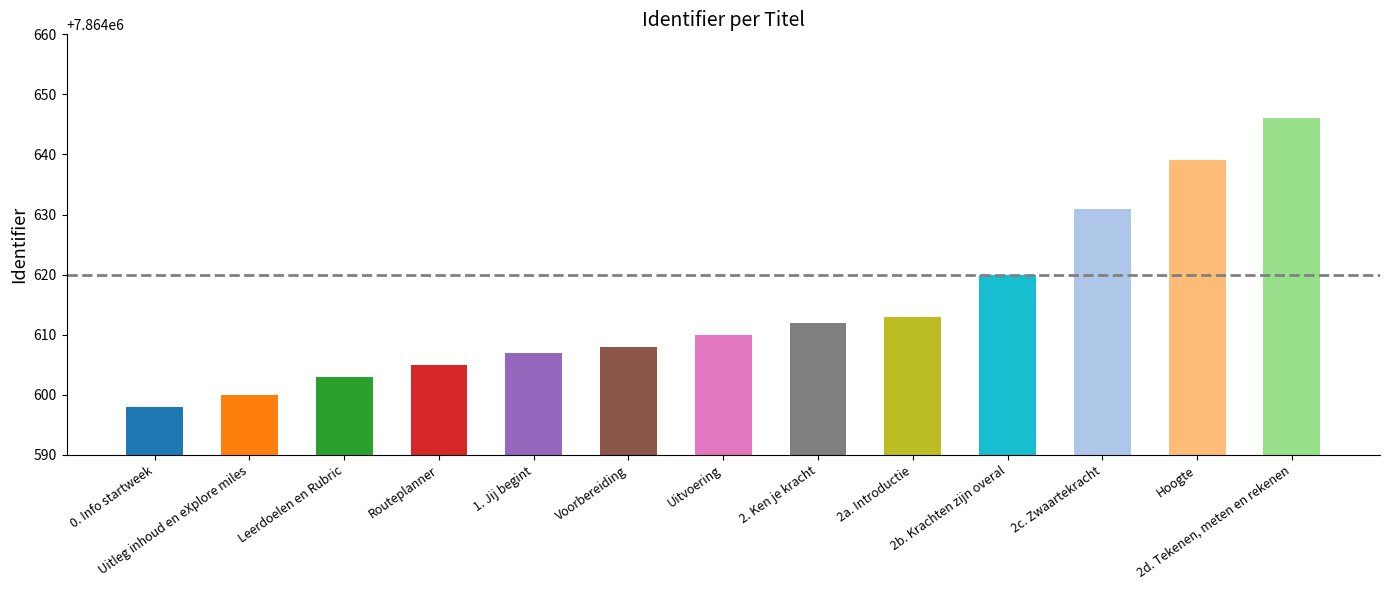

List the labels in order of value, smallest first.

0. Info startweek, Uitleg inhoud en eXplore miles, Leerdoelen en Rubric, Routeplanner, 1. Jij begint, Voorbereiding, Uitvoering, 2. Ken je kracht, 2a. Introductie, 2b. Krachten zijn overal, 2c. Zwaartekracht, Hoogte, 2d. Tekenen, meten en rekenen